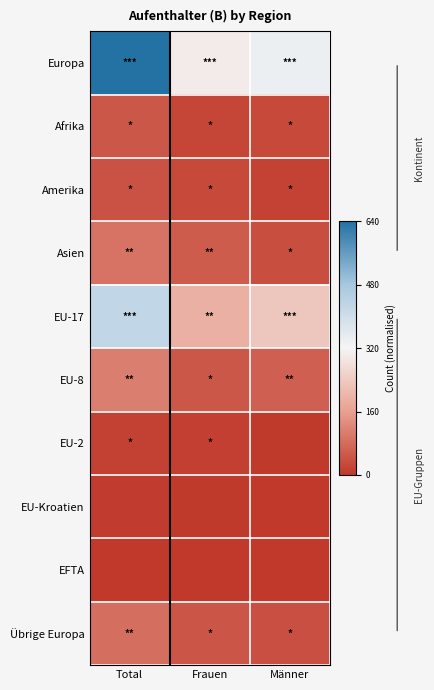

Rank the series by their maximum value, from lowest to highest.

EFTA, EU-Kroatien, EU-2, Amerika, Afrika, Übrige Europa, Asien, EU-8, EU-17, Europa